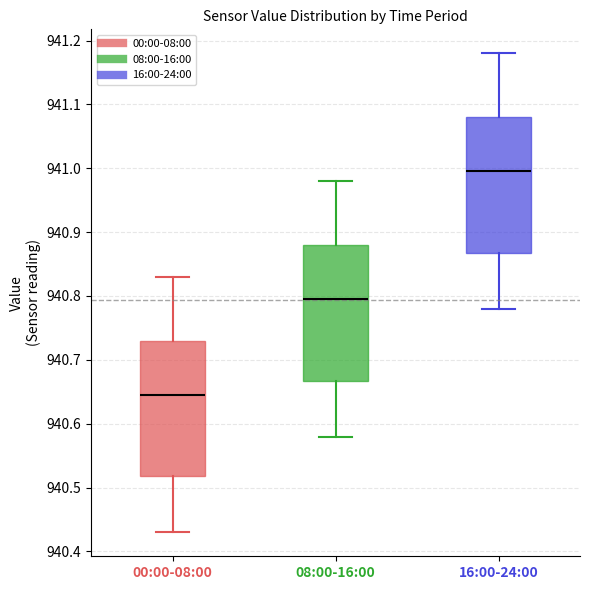

Reading left to right, read every box against the y-axis: the position of its median line, the range the box covers, and the ends of its whiskers. The values are not printed on the chart, so give them approximately, as read against the axis.

00:00-08:00: median 940.65, box 940.52 to 940.73, whiskers 940.43 to 940.83
08:00-16:00: median 940.80, box 940.67 to 940.88, whiskers 940.58 to 940.98
16:00-24:00: median 941.00, box 940.87 to 941.08, whiskers 940.78 to 941.18